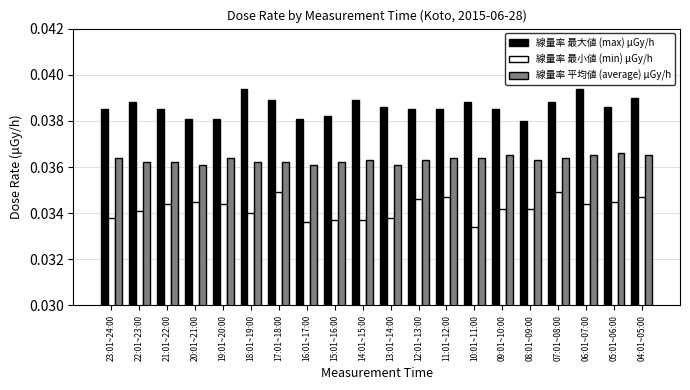

Rank the series at 08:01~09:00 from highest to lowest value.

線量率 最大値 (max) μGy/h, 線量率 平均値 (average) μGy/h, 線量率 最小値 (min) μGy/h